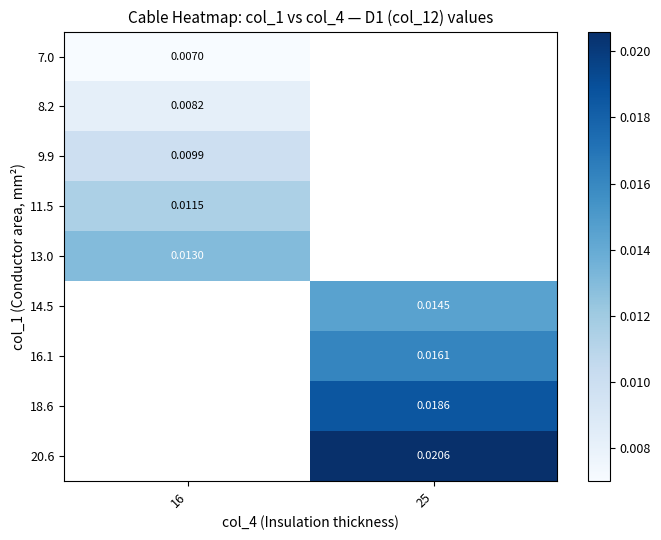

Is the value of 8.2 at 16 greater than the value of 11.5 at 16?

No